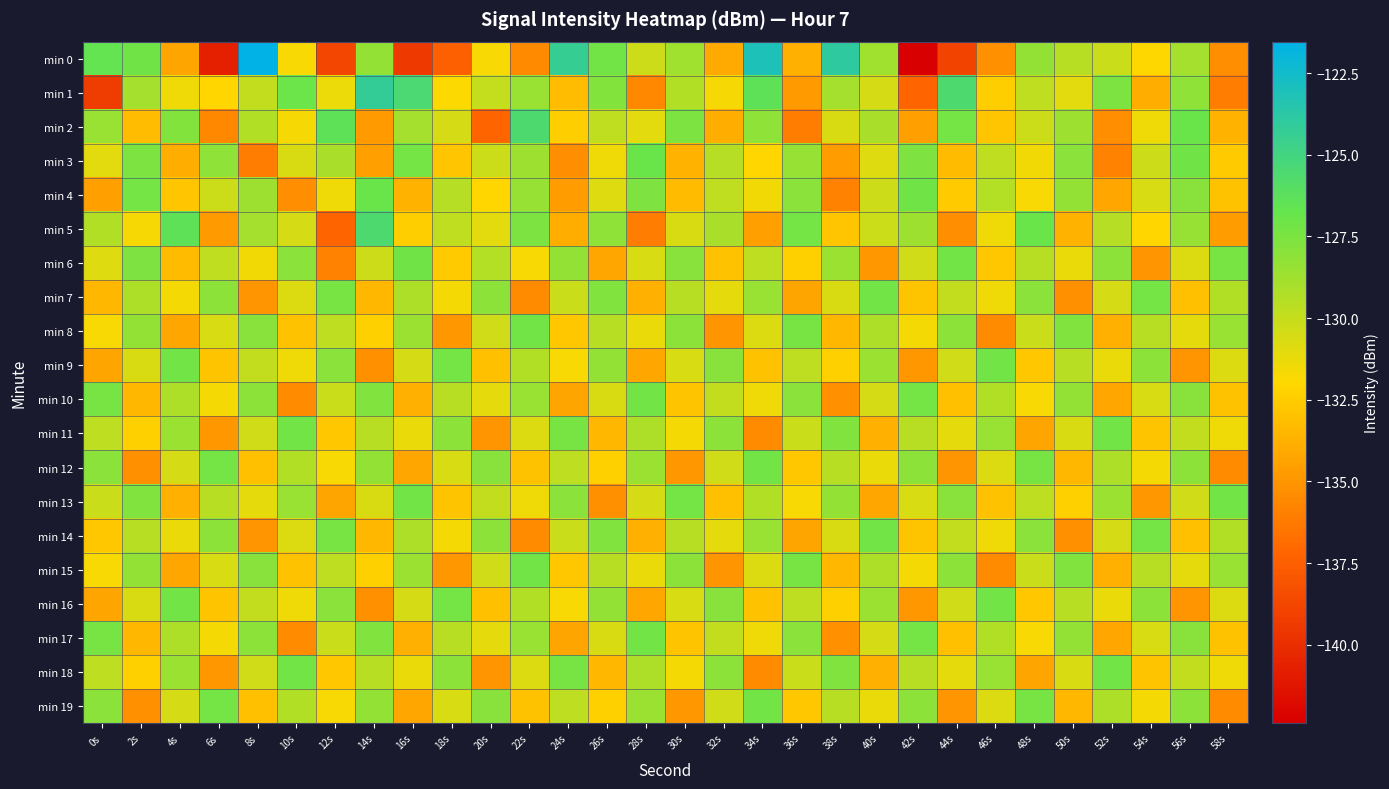

Reading left to right, transcribe all the data shown in this chart.

min 0: 0s=-126.6	2s=-127.1	4s=-134.3	6s=-140.7	8s=-121.5	10s=-131.8	12s=-138.8	14s=-128.3	16s=-139.4	18s=-137.5	20s=-131.7	22s=-135.5	24s=-124.3	26s=-127.2	28s=-130.3	30s=-128.8	32s=-134.1	34s=-123.1	36s=-133.8	38s=-123.9	40s=-128.8	42s=-142.4	44s=-138.8	46s=-135.2	48s=-128.4	50s=-129.6	52s=-130.1	54s=-132.0	56s=-128.9	58s=-135.3
min 1: 0s=-139.3	2s=-128.9	4s=-131.5	6s=-132.1	8s=-129.8	10s=-126.9	12s=-131.4	14s=-124.2	16s=-125.5	18s=-131.8	20s=-130.0	22s=-128.5	24s=-133.2	26s=-127.8	28s=-135.6	30s=-129.3	32s=-131.7	34s=-126.4	36s=-134.8	38s=-128.9	40s=-130.5	42s=-137.2	44s=-125.6	46s=-132.4	48s=-129.8	50s=-131.0	52s=-127.5	54s=-133.9	56s=-128.2	58s=-136.1
min 2: 0s=-128.5	2s=-133.2	4s=-127.8	6s=-135.6	8s=-129.3	10s=-131.7	12s=-126.4	14s=-134.8	16s=-128.9	18s=-130.5	20s=-137.2	22s=-125.6	24s=-132.4	26s=-129.8	28s=-131.0	30s=-127.5	32s=-133.9	34s=-128.2	36s=-136.1	38s=-130.7	40s=-129.1	42s=-134.5	44s=-127.3	46s=-132.8	48s=-130.2	50s=-128.7	52s=-135.3	54s=-131.4	56s=-126.9	58s=-133.6
min 3: 0s=-131.0	2s=-127.5	4s=-133.9	6s=-128.2	8s=-136.1	10s=-130.7	12s=-129.1	14s=-134.5	16s=-127.3	18s=-132.8	20s=-130.2	22s=-128.7	24s=-135.3	26s=-131.4	28s=-126.9	30s=-133.6	32s=-129.5	34s=-132.1	36s=-128.4	38s=-134.7	40s=-130.9	42s=-127.6	44s=-133.3	46s=-129.8	48s=-131.5	50s=-128.0	52s=-135.8	54s=-130.3	56s=-127.1	58s=-132.6
min 4: 0s=-134.5	2s=-127.3	4s=-132.8	6s=-130.2	8s=-128.7	10s=-135.3	12s=-131.4	14s=-126.9	16s=-133.6	18s=-129.5	20s=-132.1	22s=-128.4	24s=-134.7	26s=-130.9	28s=-127.6	30s=-133.3	32s=-129.8	34s=-131.5	36s=-128.0	38s=-135.8	40s=-130.3	42s=-127.1	44s=-132.6	46s=-129.4	48s=-131.8	50s=-128.3	52s=-134.2	54s=-130.6	56s=-127.9	58s=-133.0
min 5: 0s=-129.3	2s=-131.7	4s=-126.4	6s=-134.8	8s=-128.9	10s=-130.5	12s=-137.2	14s=-125.6	16s=-132.4	18s=-129.8	20s=-131.0	22s=-127.5	24s=-133.9	26s=-128.2	28s=-136.1	30s=-130.7	32s=-129.1	34s=-134.5	36s=-127.3	38s=-132.8	40s=-130.2	42s=-128.7	44s=-135.3	46s=-131.4	48s=-126.9	50s=-133.6	52s=-129.5	54s=-132.1	56s=-128.4	58s=-134.7
min 6: 0s=-130.9	2s=-127.6	4s=-133.3	6s=-129.8	8s=-131.5	10s=-128.0	12s=-135.8	14s=-130.3	16s=-127.1	18s=-132.6	20s=-129.4	22s=-131.8	24s=-128.3	26s=-134.2	28s=-130.6	30s=-127.9	32s=-133.0	34s=-129.7	36s=-132.3	38s=-128.6	40s=-134.9	42s=-130.4	44s=-127.2	46s=-132.7	48s=-129.6	50s=-131.3	52s=-128.1	54s=-135.0	56s=-130.8	58s=-127.4
min 7: 0s=-133.5	2s=-129.2	4s=-131.6	6s=-128.1	8s=-135.0	10s=-130.8	12s=-127.4	14s=-133.5	16s=-129.2	18s=-131.6	20s=-128.1	22s=-135.4	24s=-130.1	26s=-127.7	28s=-133.8	30s=-129.6	32s=-131.1	34s=-128.5	36s=-134.3	38s=-130.7	40s=-127.2	42s=-132.9	44s=-129.9	46s=-131.4	48s=-128.0	50s=-135.2	52s=-130.5	54s=-127.3	56s=-133.1	58s=-129.3
min 8: 0s=-131.8	2s=-128.3	4s=-134.2	6s=-130.6	8s=-127.9	10s=-133.0	12s=-129.7	14s=-132.3	16s=-128.6	18s=-134.9	20s=-130.4	22s=-127.2	24s=-132.7	26s=-129.6	28s=-131.3	30s=-128.1	32s=-135.0	34s=-130.8	36s=-127.4	38s=-133.5	40s=-129.2	42s=-131.6	44s=-128.1	46s=-135.4	48s=-130.1	50s=-127.7	52s=-133.8	54s=-129.6	56s=-131.1	58s=-128.5
min 9: 0s=-134.3	2s=-130.7	4s=-127.2	6s=-132.9	8s=-129.9	10s=-131.4	12s=-128.0	14s=-135.2	16s=-130.5	18s=-127.3	20s=-133.1	22s=-129.3	24s=-131.8	26s=-128.3	28s=-134.2	30s=-130.6	32s=-127.9	34s=-133.0	36s=-129.7	38s=-132.3	40s=-128.6	42s=-134.9	44s=-130.4	46s=-127.2	48s=-132.7	50s=-129.6	52s=-131.3	54s=-128.1	56s=-135.0	58s=-130.8
min 10: 0s=-127.4	2s=-133.5	4s=-129.2	6s=-131.6	8s=-128.1	10s=-135.4	12s=-130.1	14s=-127.7	16s=-133.8	18s=-129.6	20s=-131.1	22s=-128.5	24s=-134.3	26s=-130.7	28s=-127.2	30s=-132.9	32s=-129.9	34s=-131.4	36s=-128.0	38s=-135.2	40s=-130.5	42s=-127.3	44s=-133.1	46s=-129.3	48s=-131.8	50s=-128.3	52s=-134.2	54s=-130.6	56s=-127.9	58s=-133.0
min 11: 0s=-129.7	2s=-132.3	4s=-128.6	6s=-134.9	8s=-130.4	10s=-127.2	12s=-132.7	14s=-129.6	16s=-131.3	18s=-128.1	20s=-135.0	22s=-130.8	24s=-127.4	26s=-133.5	28s=-129.2	30s=-131.6	32s=-128.1	34s=-135.4	36s=-130.1	38s=-127.7	40s=-133.8	42s=-129.6	44s=-131.1	46s=-128.5	48s=-134.3	50s=-130.7	52s=-127.2	54s=-132.9	56s=-129.9	58s=-131.4
min 12: 0s=-128.0	2s=-135.2	4s=-130.5	6s=-127.3	8s=-133.1	10s=-129.3	12s=-131.8	14s=-128.3	16s=-134.2	18s=-130.6	20s=-127.9	22s=-133.0	24s=-129.7	26s=-132.3	28s=-128.6	30s=-134.9	32s=-130.4	34s=-127.2	36s=-132.7	38s=-129.6	40s=-131.3	42s=-128.1	44s=-135.0	46s=-130.8	48s=-127.4	50s=-133.5	52s=-129.2	54s=-131.6	56s=-128.1	58s=-135.4
min 13: 0s=-130.1	2s=-127.7	4s=-133.8	6s=-129.6	8s=-131.1	10s=-128.5	12s=-134.3	14s=-130.7	16s=-127.2	18s=-132.9	20s=-129.9	22s=-131.4	24s=-128.0	26s=-135.2	28s=-130.5	30s=-127.3	32s=-133.1	34s=-129.3	36s=-131.8	38s=-128.3	40s=-134.2	42s=-130.6	44s=-127.9	46s=-133.0	48s=-129.7	50s=-132.3	52s=-128.6	54s=-134.9	56s=-130.4	58s=-127.2
min 14: 0s=-132.7	2s=-129.6	4s=-131.3	6s=-128.1	8s=-135.0	10s=-130.8	12s=-127.4	14s=-133.5	16s=-129.2	18s=-131.6	20s=-128.1	22s=-135.4	24s=-130.1	26s=-127.7	28s=-133.8	30s=-129.6	32s=-131.1	34s=-128.5	36s=-134.3	38s=-130.7	40s=-127.2	42s=-132.9	44s=-129.9	46s=-131.4	48s=-128.0	50s=-135.2	52s=-130.5	54s=-127.3	56s=-133.1	58s=-129.3
min 15: 0s=-131.8	2s=-128.3	4s=-134.2	6s=-130.6	8s=-127.9	10s=-133.0	12s=-129.7	14s=-132.3	16s=-128.6	18s=-134.9	20s=-130.4	22s=-127.2	24s=-132.7	26s=-129.6	28s=-131.3	30s=-128.1	32s=-135.0	34s=-130.8	36s=-127.4	38s=-133.5	40s=-129.2	42s=-131.6	44s=-128.1	46s=-135.4	48s=-130.1	50s=-127.7	52s=-133.8	54s=-129.6	56s=-131.1	58s=-128.5
min 16: 0s=-134.3	2s=-130.7	4s=-127.2	6s=-132.9	8s=-129.9	10s=-131.4	12s=-128.0	14s=-135.2	16s=-130.5	18s=-127.3	20s=-133.1	22s=-129.3	24s=-131.8	26s=-128.3	28s=-134.2	30s=-130.6	32s=-127.9	34s=-133.0	36s=-129.7	38s=-132.3	40s=-128.6	42s=-134.9	44s=-130.4	46s=-127.2	48s=-132.7	50s=-129.6	52s=-131.3	54s=-128.1	56s=-135.0	58s=-130.8
min 17: 0s=-127.4	2s=-133.5	4s=-129.2	6s=-131.6	8s=-128.1	10s=-135.4	12s=-130.1	14s=-127.7	16s=-133.8	18s=-129.6	20s=-131.1	22s=-128.5	24s=-134.3	26s=-130.7	28s=-127.2	30s=-132.9	32s=-129.9	34s=-131.4	36s=-128.0	38s=-135.2	40s=-130.5	42s=-127.3	44s=-133.1	46s=-129.3	48s=-131.8	50s=-128.3	52s=-134.2	54s=-130.6	56s=-127.9	58s=-133.0
min 18: 0s=-129.7	2s=-132.3	4s=-128.6	6s=-134.9	8s=-130.4	10s=-127.2	12s=-132.7	14s=-129.6	16s=-131.3	18s=-128.1	20s=-135.0	22s=-130.8	24s=-127.4	26s=-133.5	28s=-129.2	30s=-131.6	32s=-128.1	34s=-135.4	36s=-130.1	38s=-127.7	40s=-133.8	42s=-129.6	44s=-131.1	46s=-128.5	48s=-134.3	50s=-130.7	52s=-127.2	54s=-132.9	56s=-129.9	58s=-131.4
min 19: 0s=-128.0	2s=-135.2	4s=-130.5	6s=-127.3	8s=-133.1	10s=-129.3	12s=-131.8	14s=-128.3	16s=-134.2	18s=-130.6	20s=-127.9	22s=-133.0	24s=-129.7	26s=-132.3	28s=-128.6	30s=-134.9	32s=-130.4	34s=-127.2	36s=-132.7	38s=-129.6	40s=-131.3	42s=-128.1	44s=-135.0	46s=-130.8	48s=-127.4	50s=-133.5	52s=-129.2	54s=-131.6	56s=-128.1	58s=-135.4